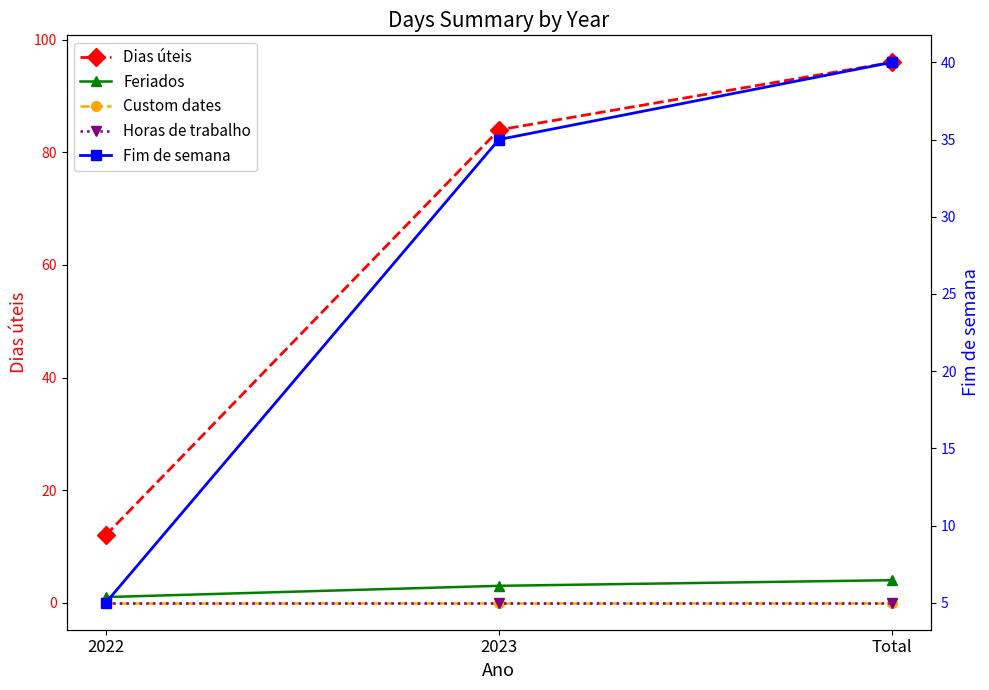

Is it true that Feriados equals 6 at Total?

False